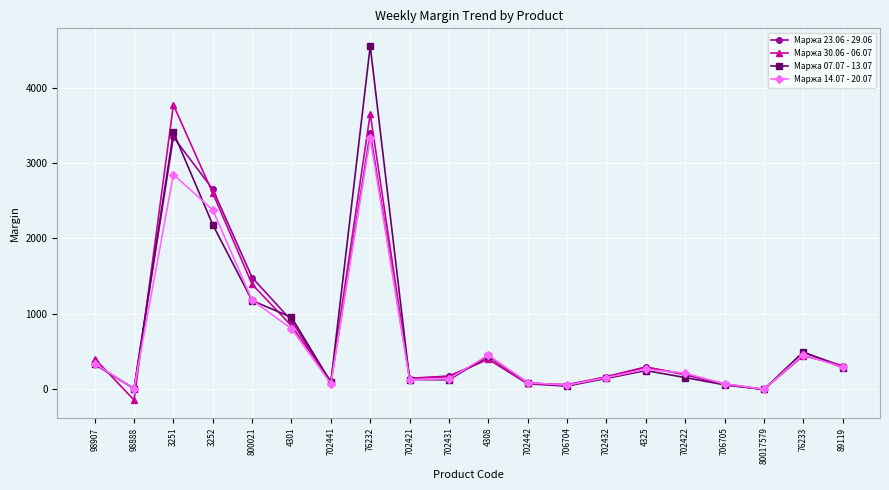

What is the difference between the maximum and second lowest values in the Маржа 14.07 - 20.07 series?

3332